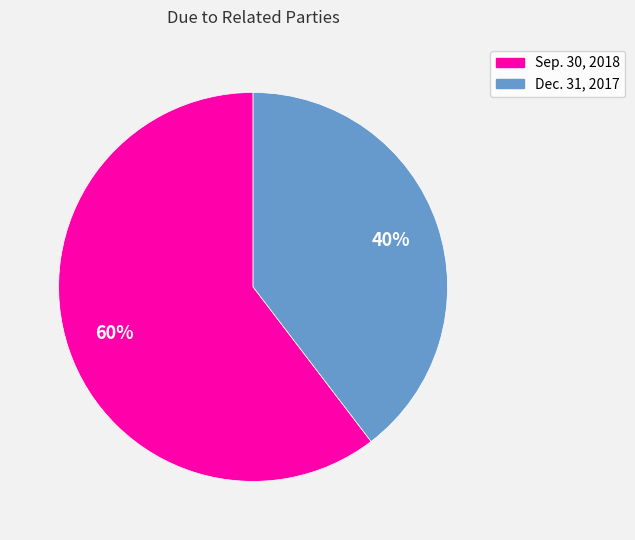

Between Dec. 31, 2017 and Sep. 30, 2018, which is larger?

Sep. 30, 2018